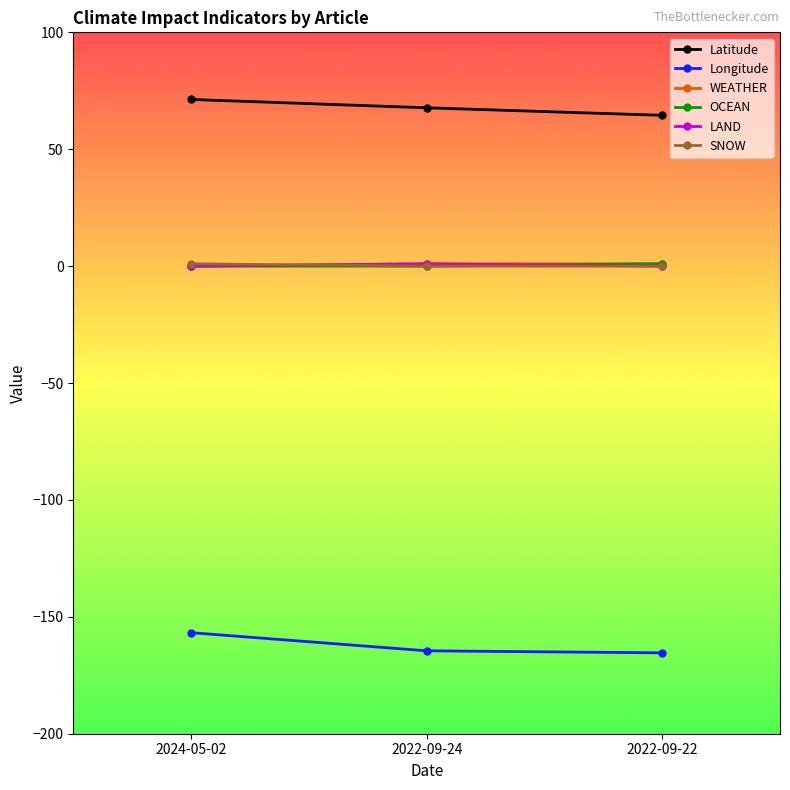

Which series has the largest total across all categories?

Latitude